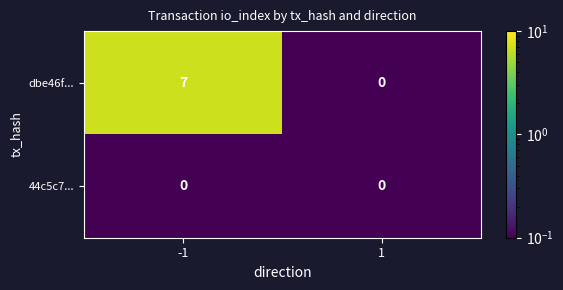

Which label corresponds to the largest value in the chart?

-1